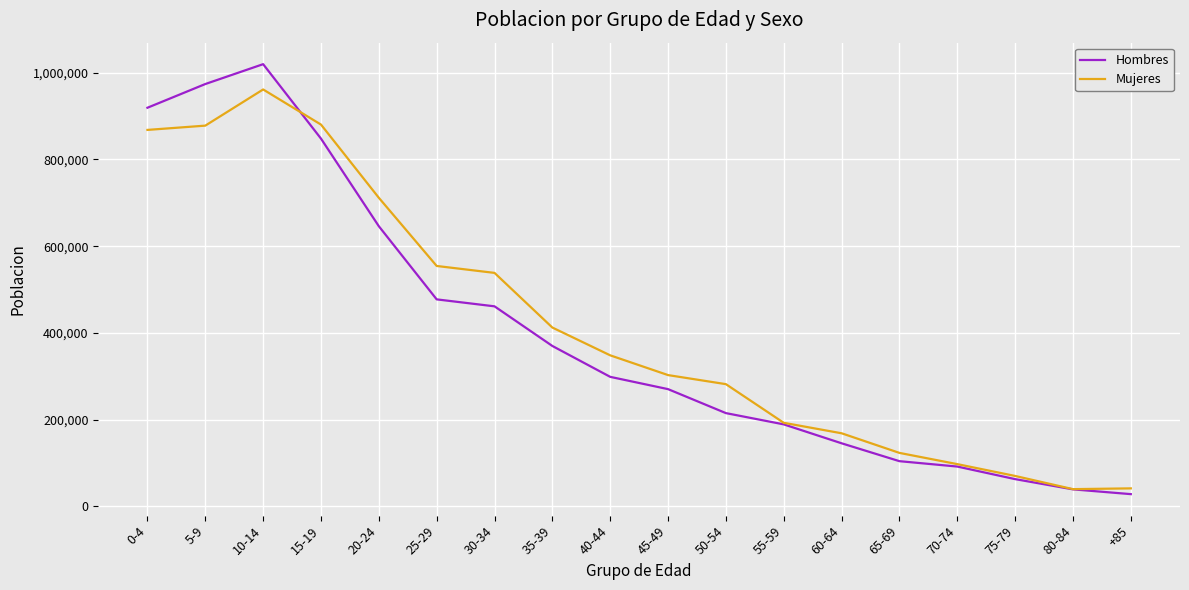

What is the minimum value for Mujeres?

39940